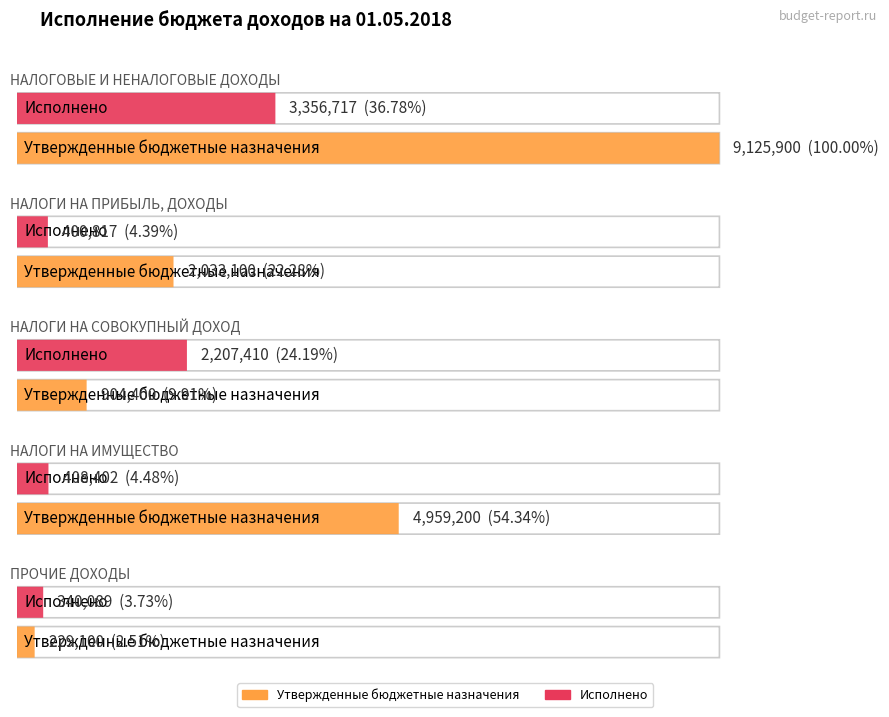

What position from the left is ПРОЧИЕ ДОХОДЫ?

5